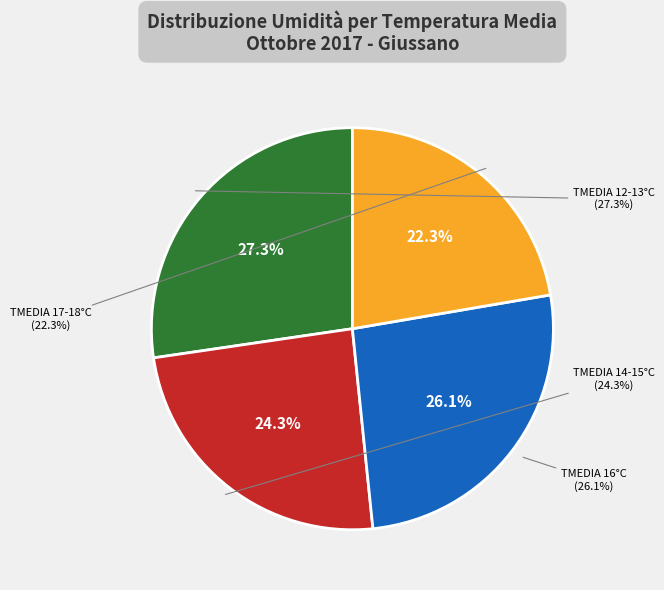

The 14 slice represents 10% of the pie. True or false?

False